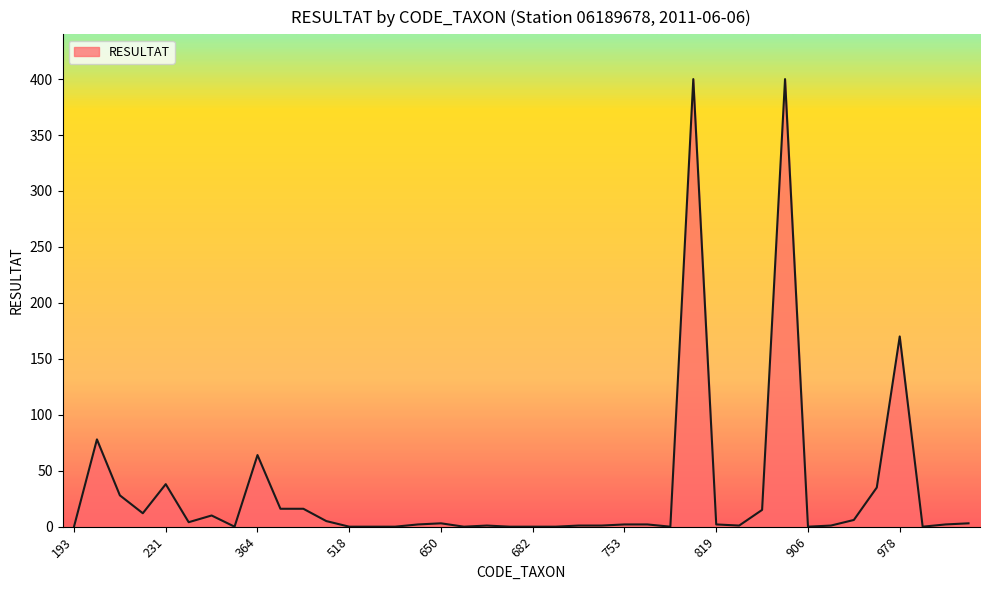

What is the difference between the maximum and minimum values?

400